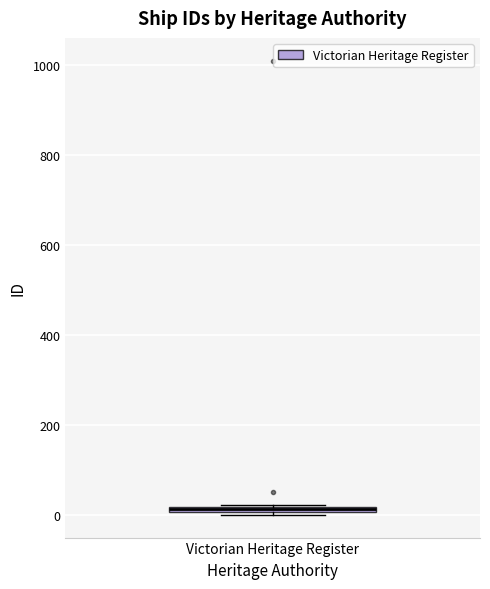

Where is the upper edge of the box for Victorian Heritage Register on the y-axis? The values are not printed on the chart, so give them approximately, as read against the axis.

20